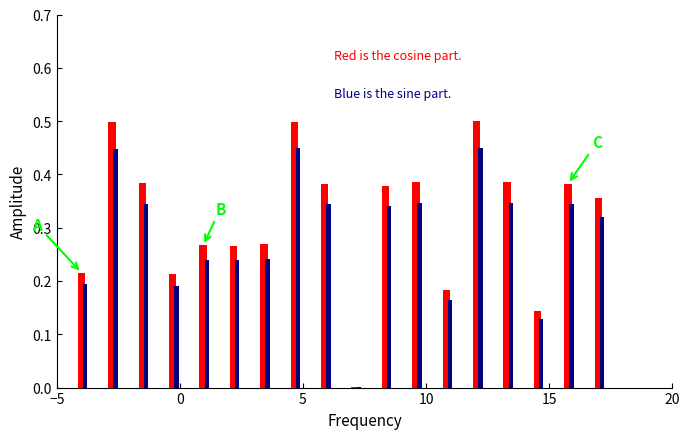

How many distinct data groups are displayed?

2